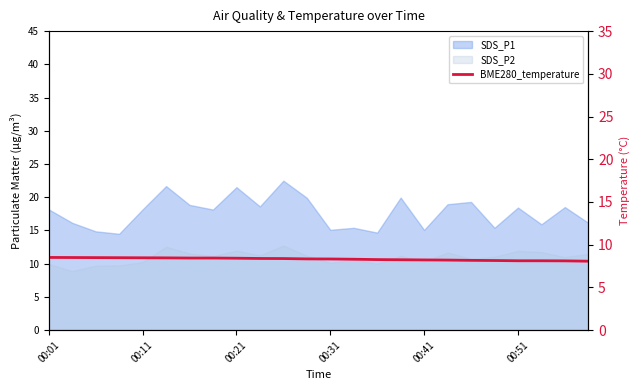

Does the chart display data point markers on the line(s)?

No